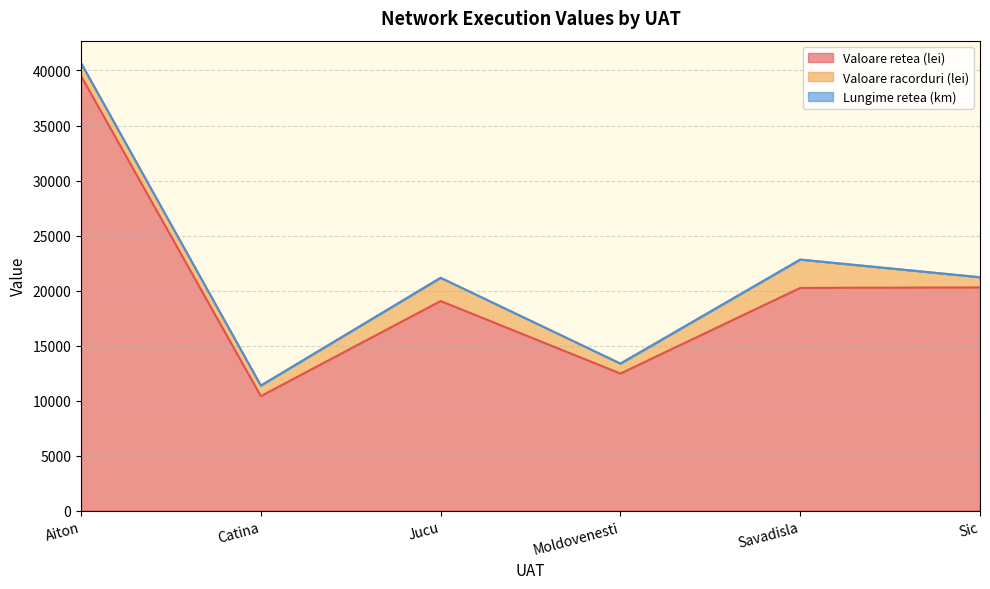

The value of Valoare racorduri (lei) at Aiton is 1914.9. True or false?

False